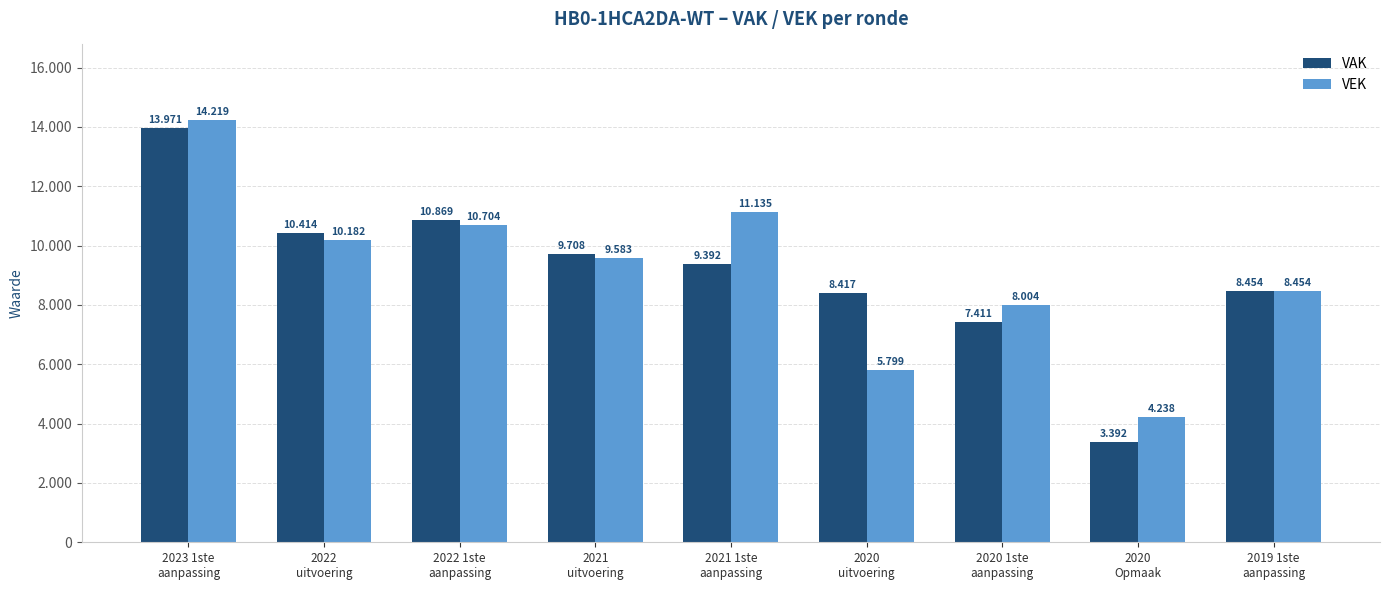

Are the bars grouped side by side (vs. stacked)?

Yes